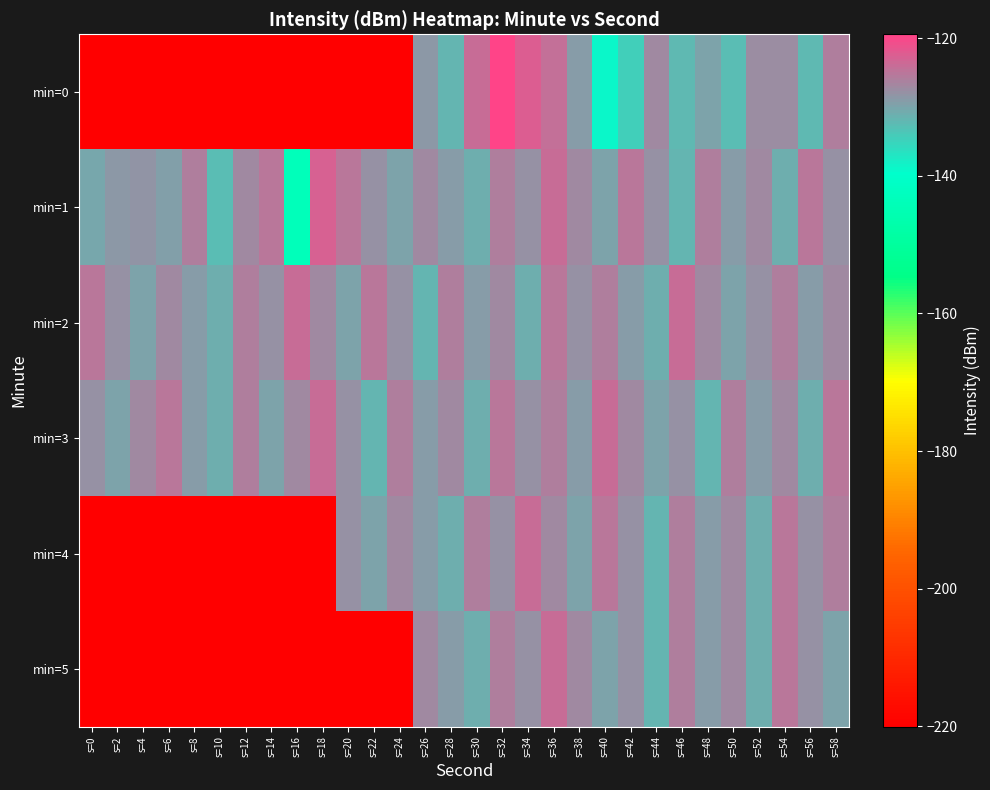

What is the greatest value displayed?

-119.5